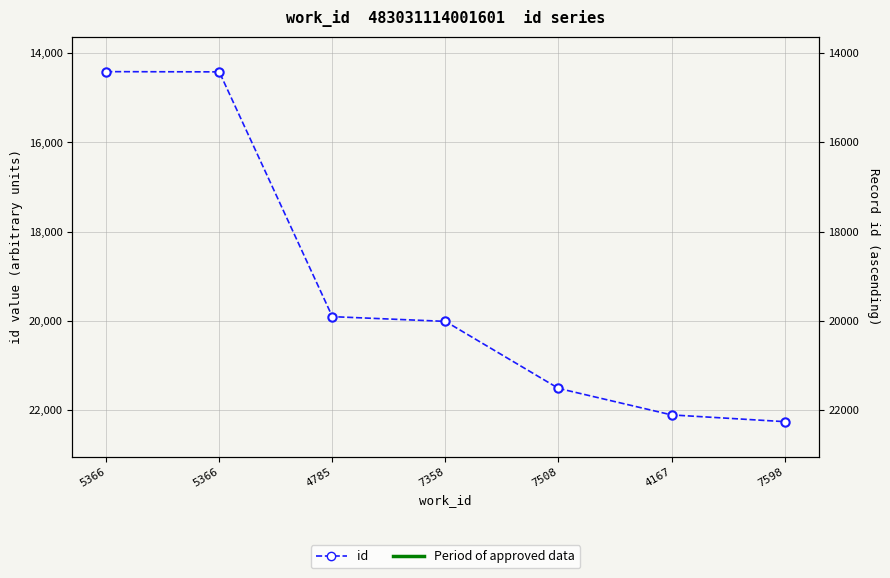

Reading right to left, extract all data points from this chart.

22259	22108	21514	20013	19907	14424	14419